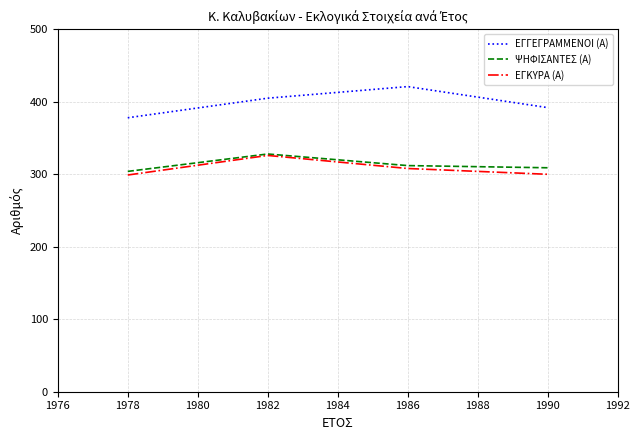

What is the difference between the highest and lowest values at 1986?

113